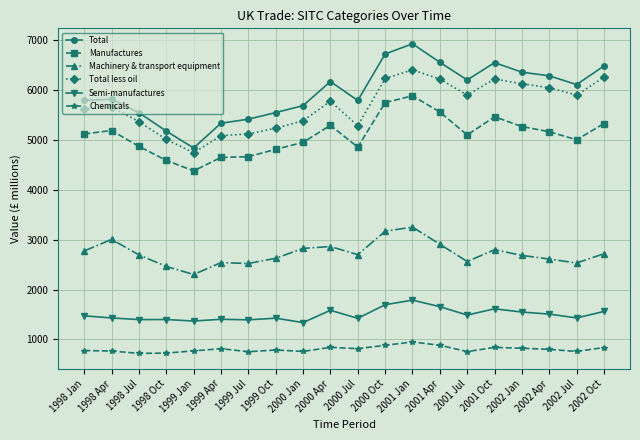

True or false: Total less oil and Manufactures cross at least once.

False